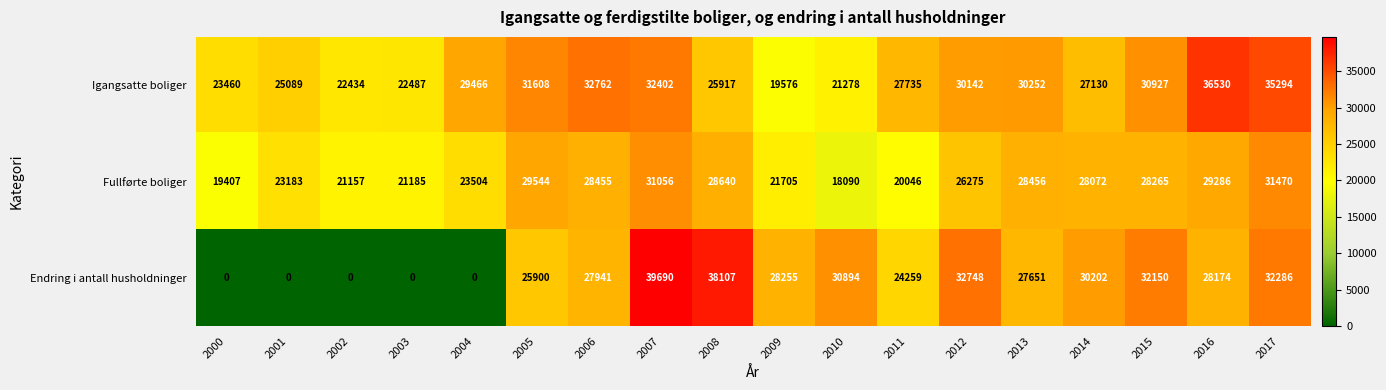

What is the spread (max minus min) of values at 2003?

22487